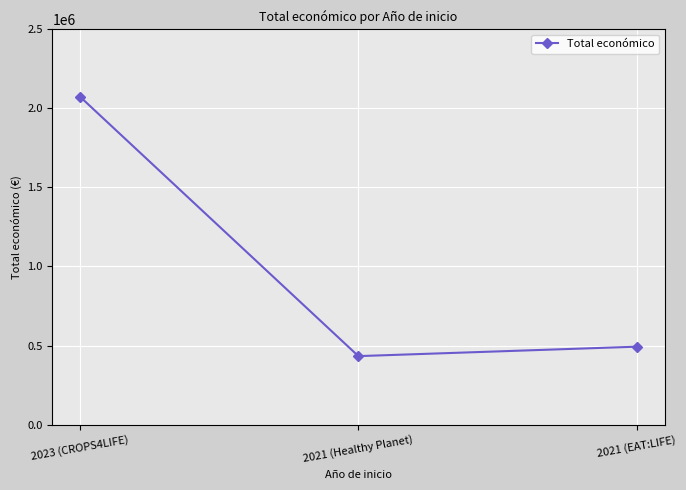

What is the difference between the maximum and minimum values?

1640004